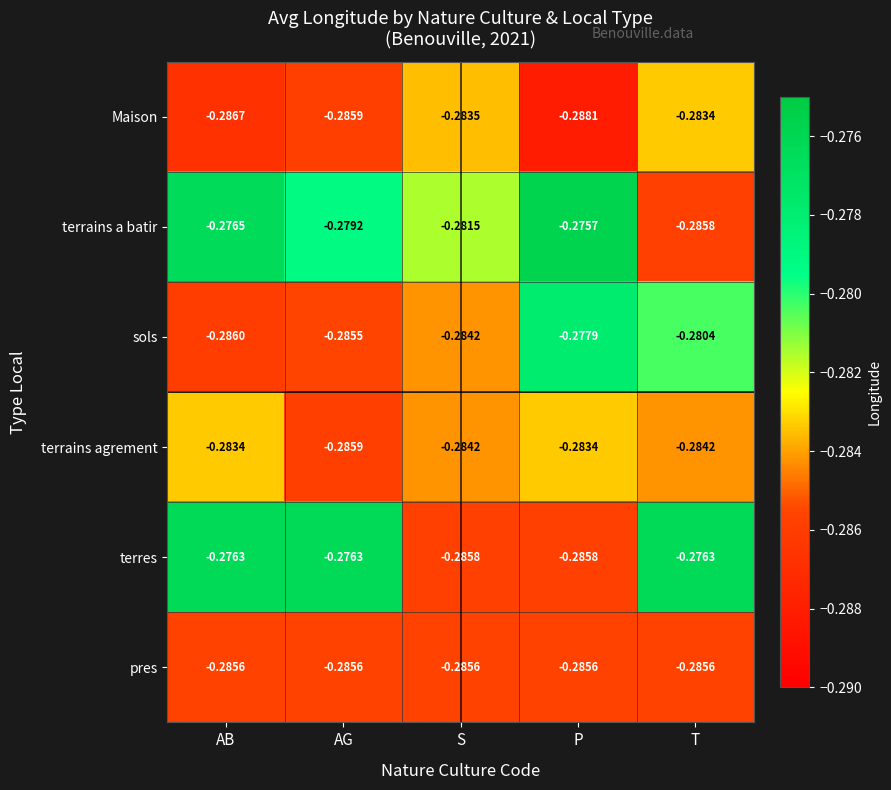

Rank the categories by terrains a batir value from lowest to highest.

T, S, AG, AB, P